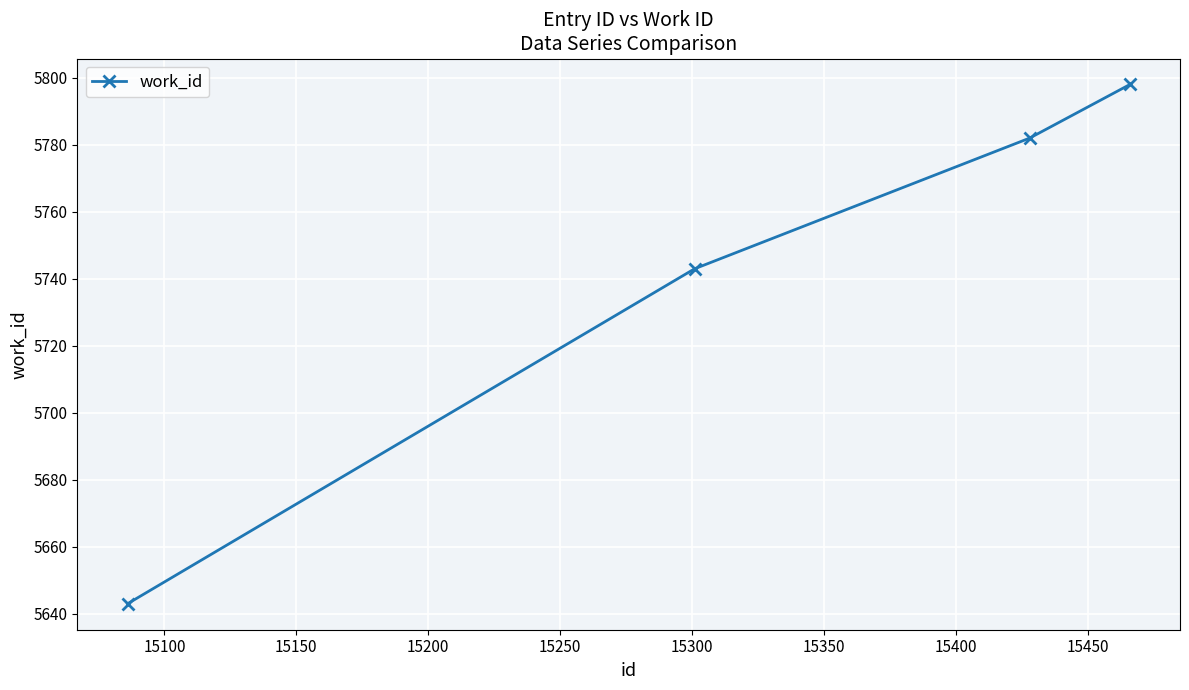

True or false: there are more than 1 points higher than both neighbors.

False